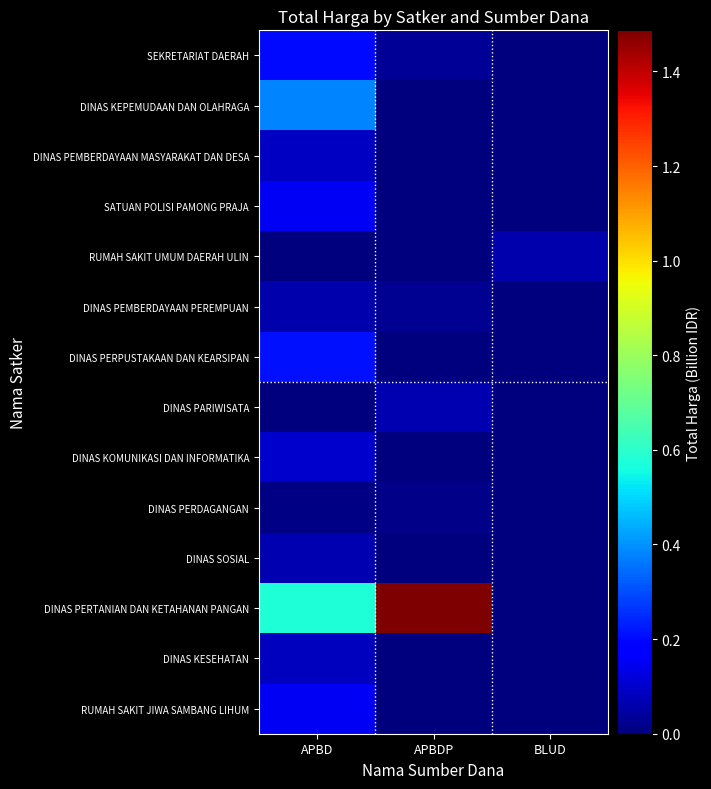

Which series has the largest total across all categories?

DINAS PERTANIAN DAN KETAHANAN PANGAN